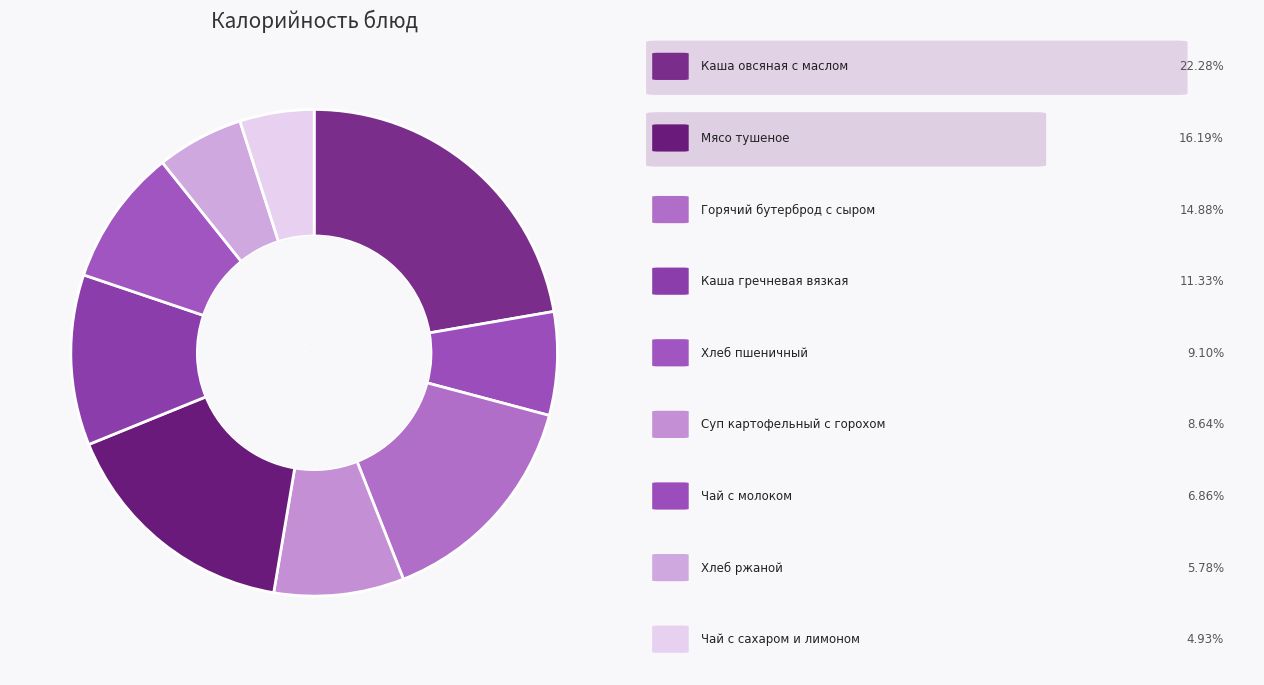

True or false: Суп картофельный с горохом accounts for 9% of the total.

True